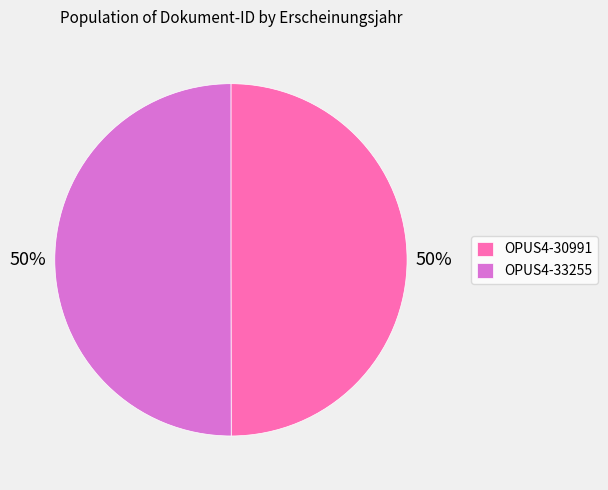

To the nearest percent, what portion does OPUS4-30991 represent?

50%